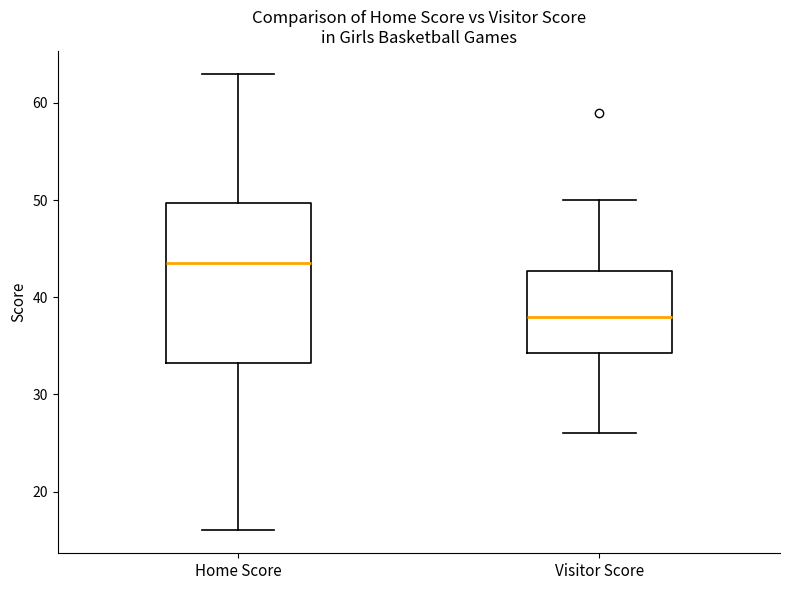

Reading left to right, transcribe this box plot: for each box, give where its median line is, the range the box spans, and where its two whiskers end, as read against the y-axis. The values are not printed on the chart, so give them approximately, as read against the axis.

Home Score: median 44, box 33 to 50, whiskers 16 to 63
Visitor Score: median 38, box 34 to 43, whiskers 26 to 50